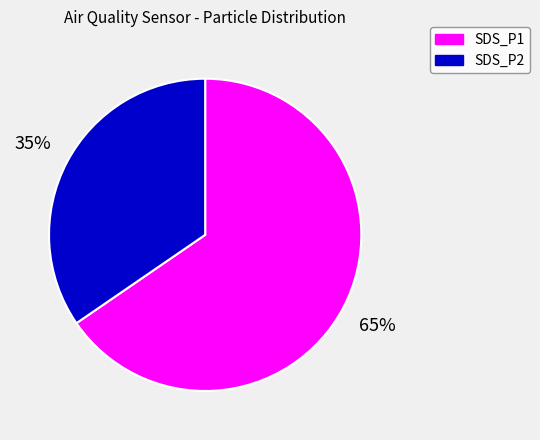

Rank the categories by value from highest to lowest.

SDS_P1, SDS_P2